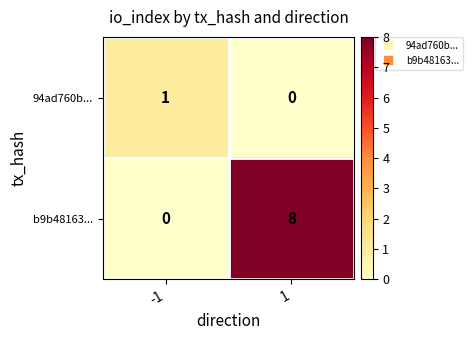

What is the difference between the maximum and minimum values in the b9b48163... series?

8